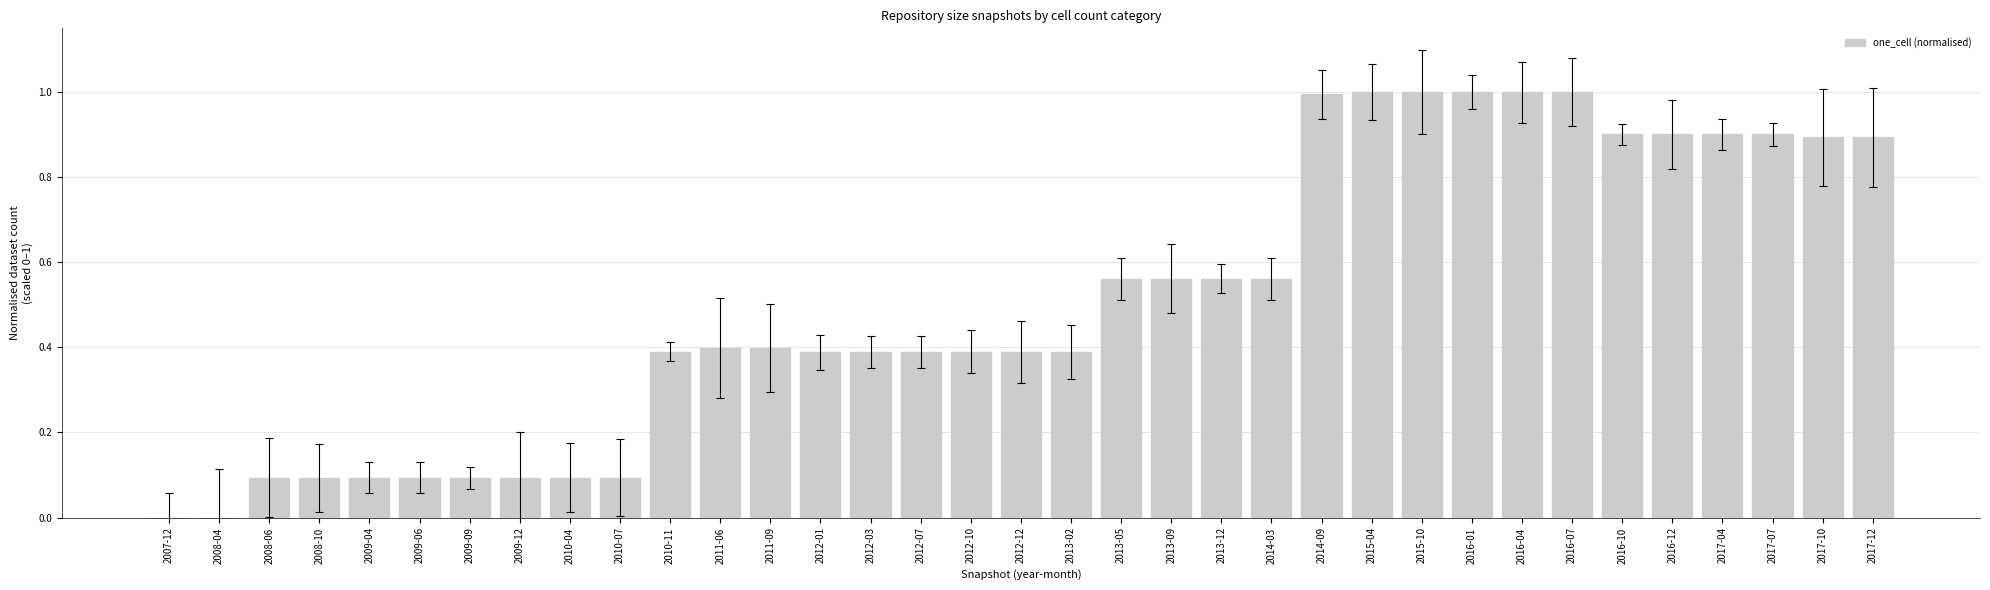

What is the sum of the values at 2012-10 and 2009-09?

0.5